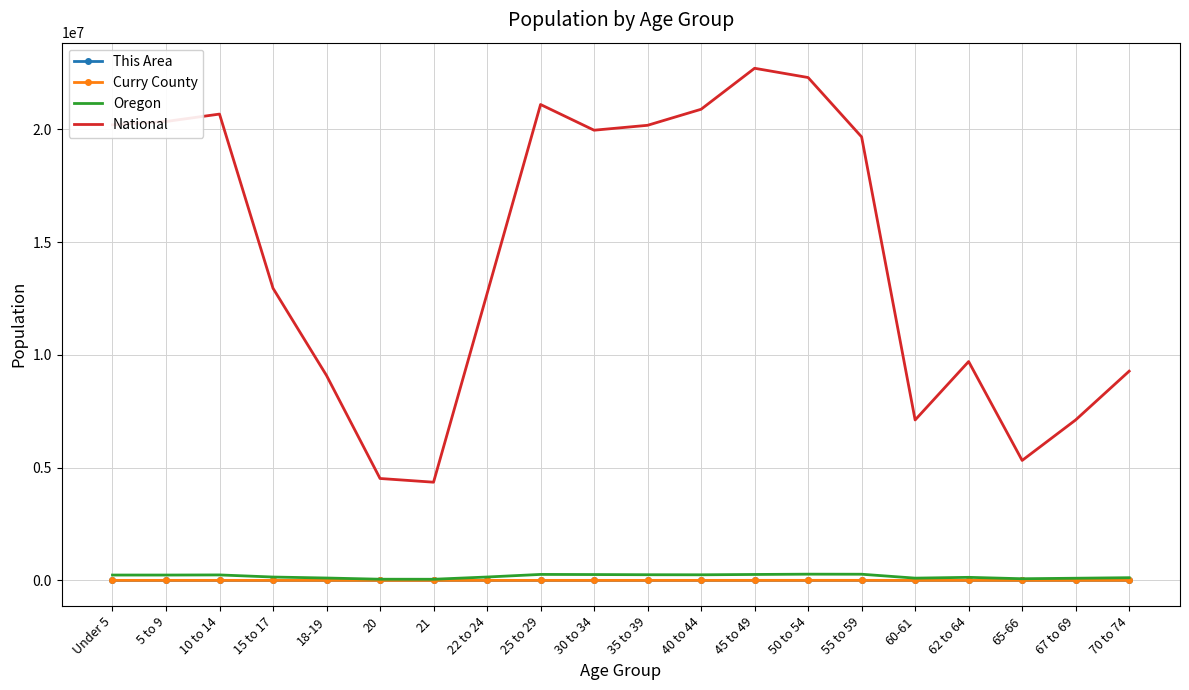

Which series has the largest total across all categories?

National